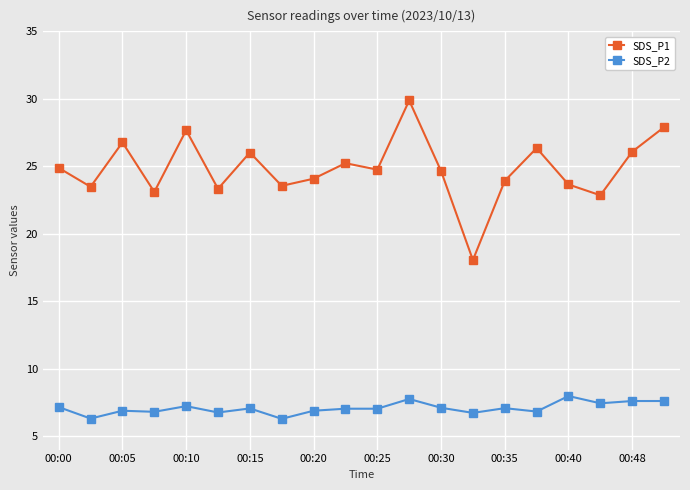

True or false: SDS_P2 has more than 0 interior local peaks.

True